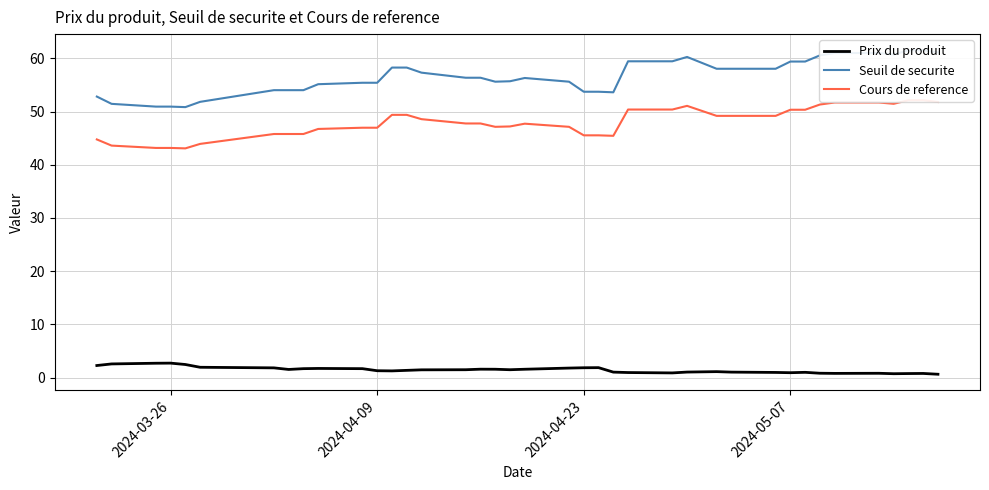

What is the highest value of the Prix du produit series?

2.7